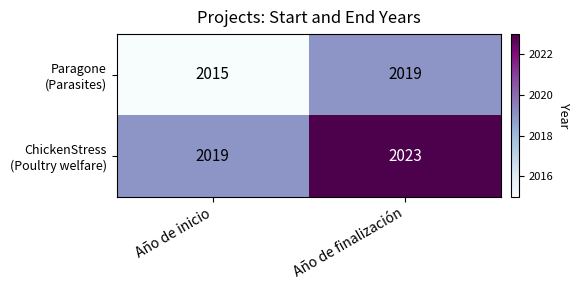

What is the spread (max minus min) of values at Año de finalización?

4